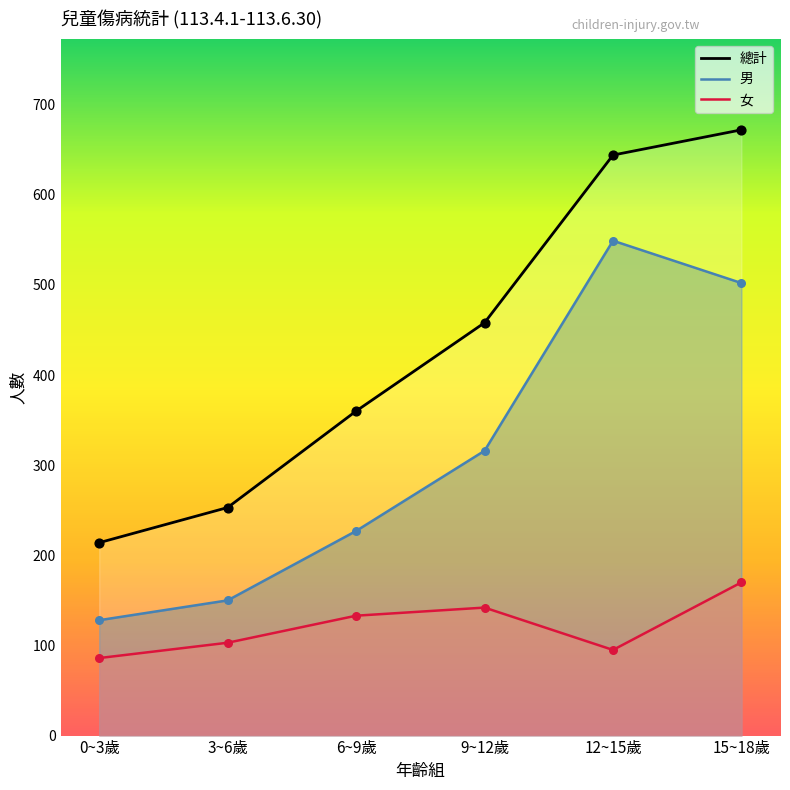

At which category is the sum across all series the highest?

15~18歲